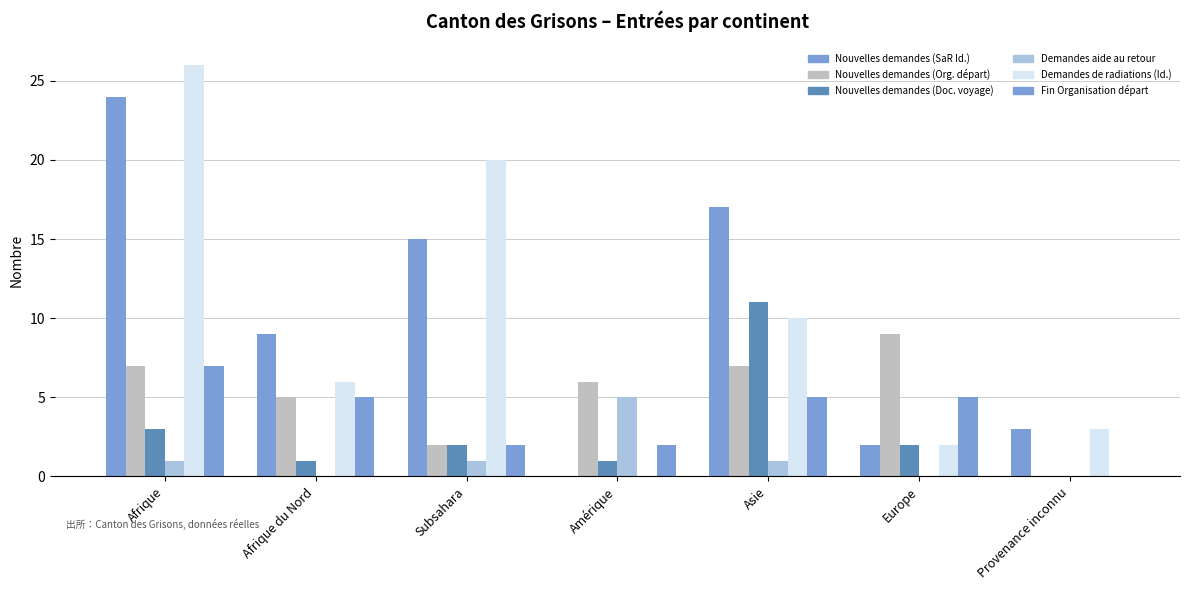

What is the value of the Demandes de radiations (Id.) bar at the 6th from the left?

2